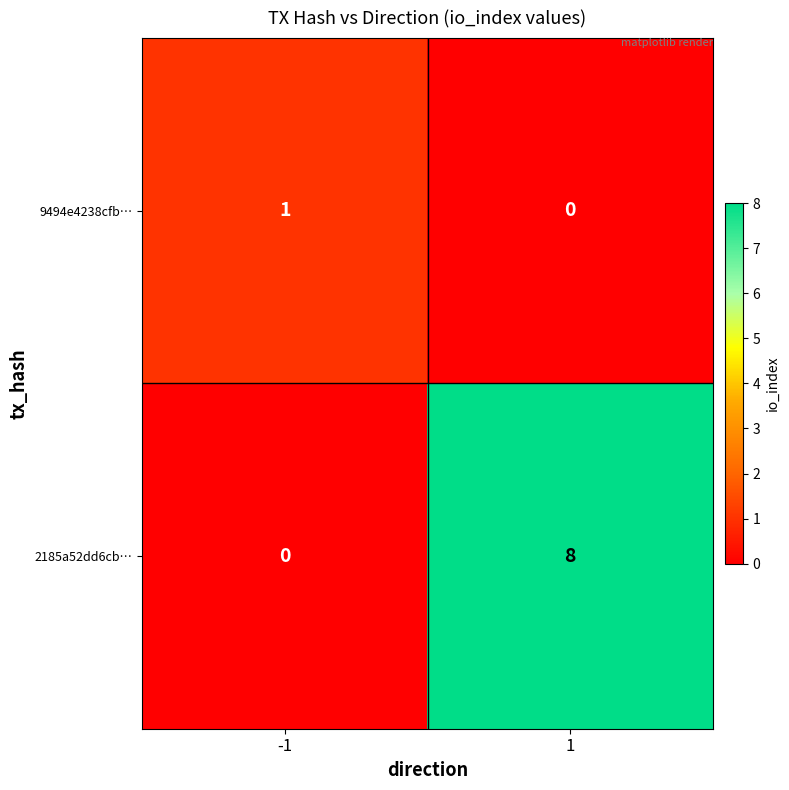

The value of 2185a52dd6cb… at 1 is 11. True or false?

False